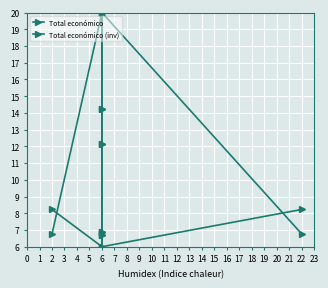

Between 1 and 2, which series saw the biggest shift?

Total económico (inv)